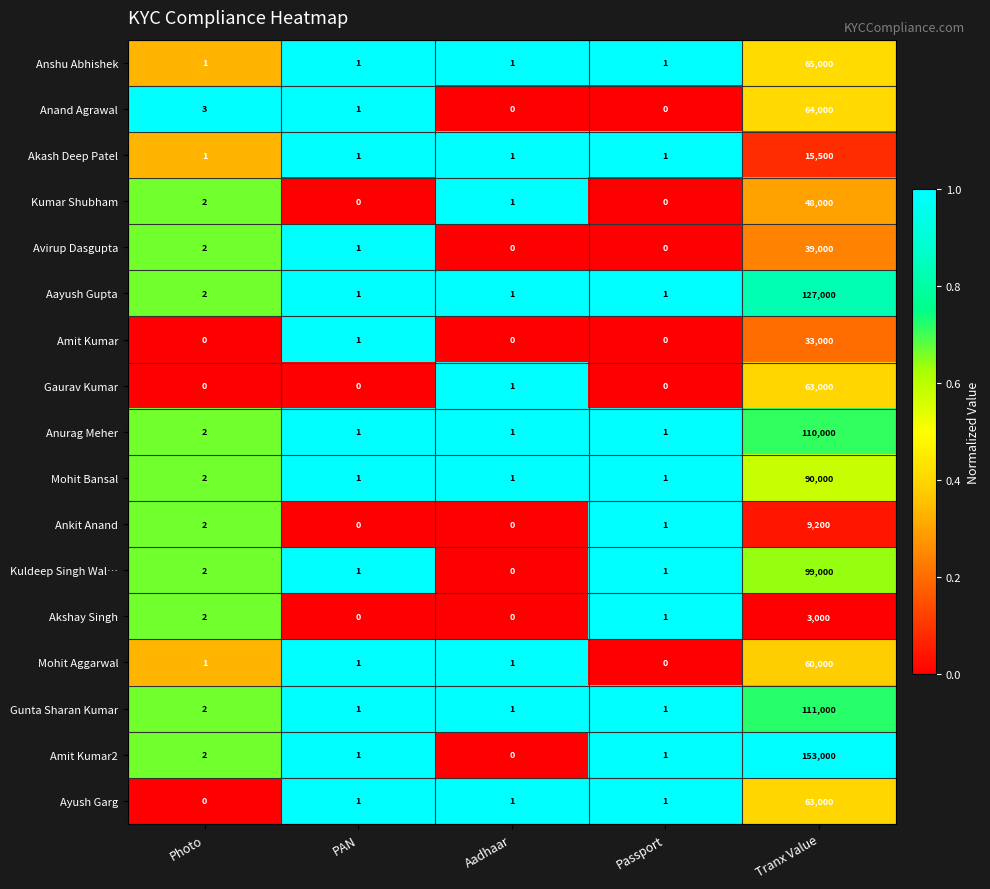

What is the total value across all series at PAN?

13